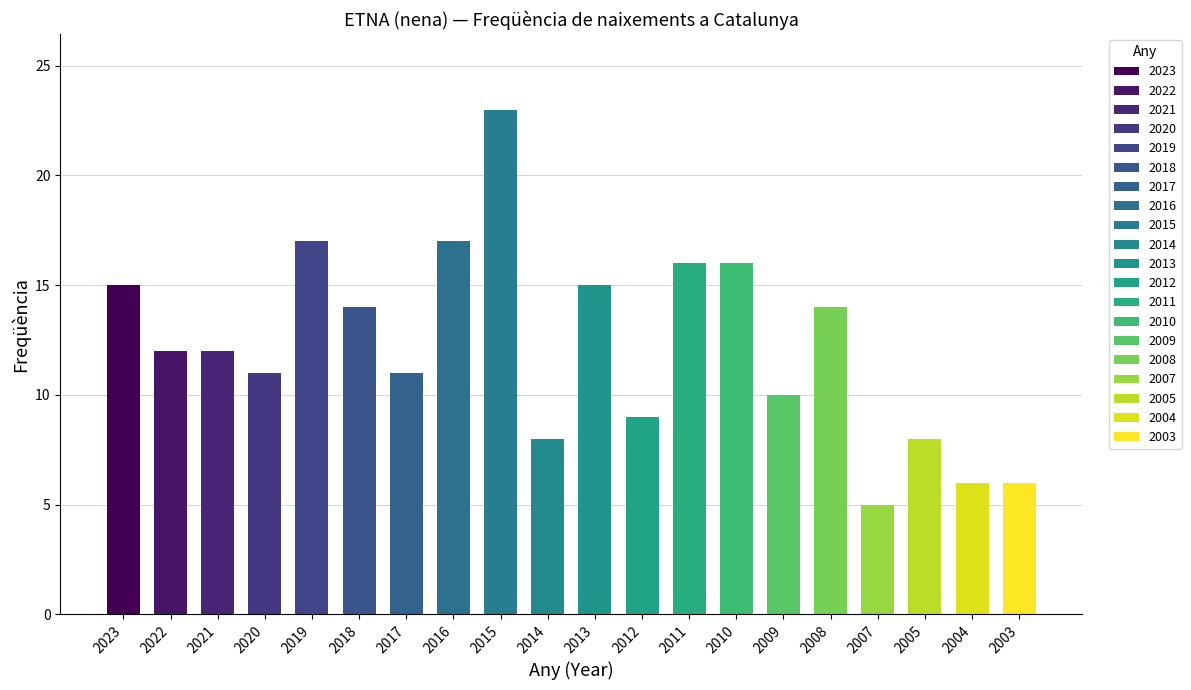

Count the number of values greater than 12.

9